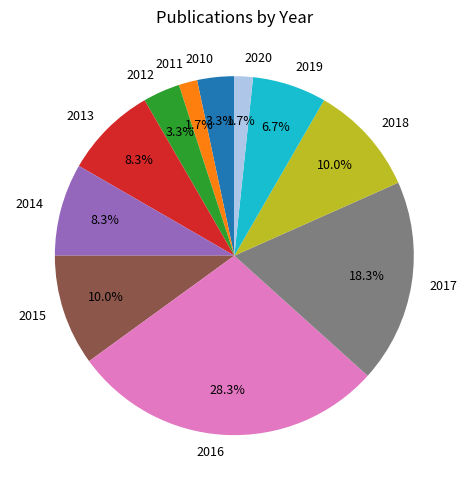

The 2020 slice represents 2% of the pie. True or false?

True